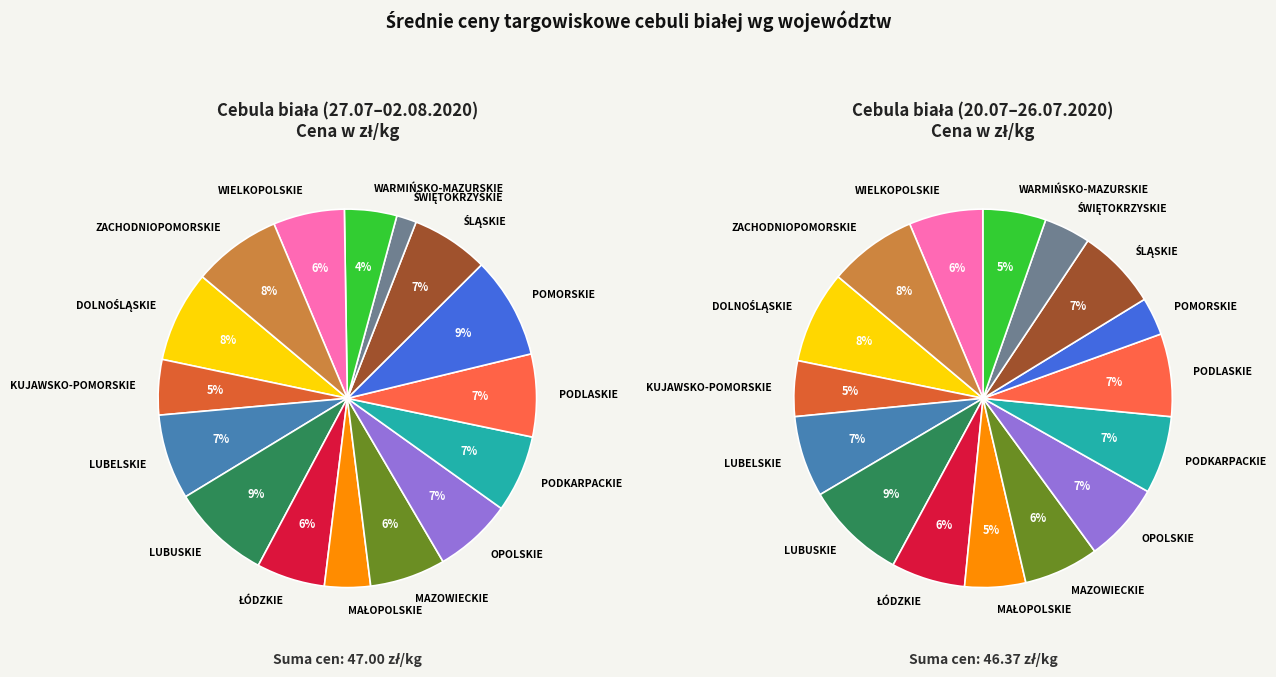

Which slice is the largest?

POMORSKIE